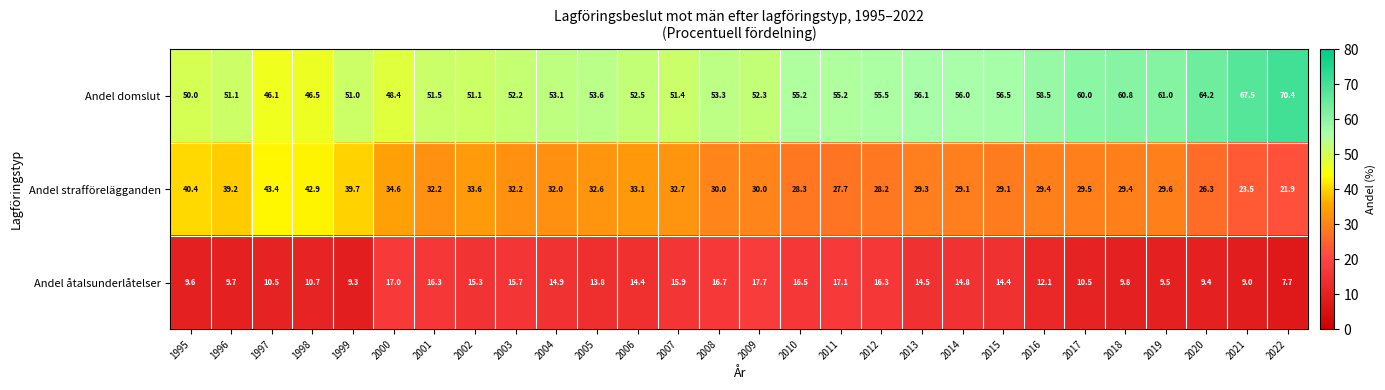

Read the Andel domslut value at 2002.

51.1